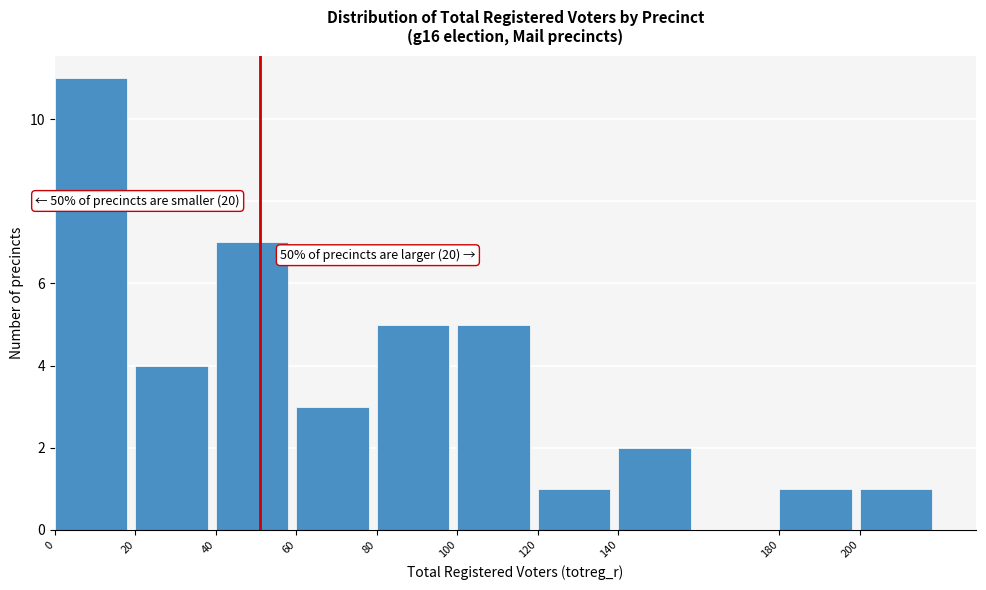

Over which range of the x-axis is the bar tallest?

0 to 20